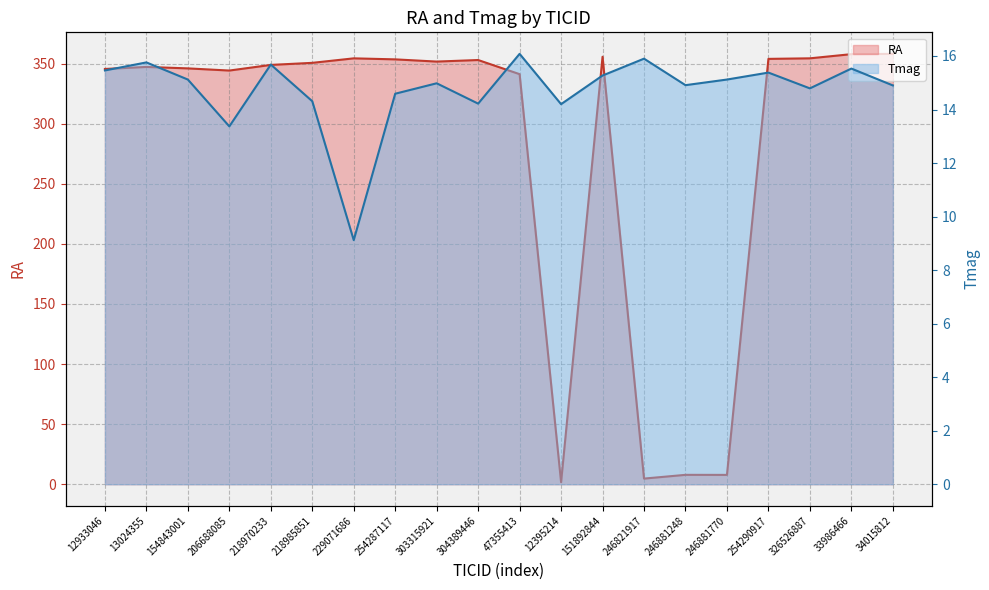

Where do Tmag and RA first cross each other?

47355413 and 12395214